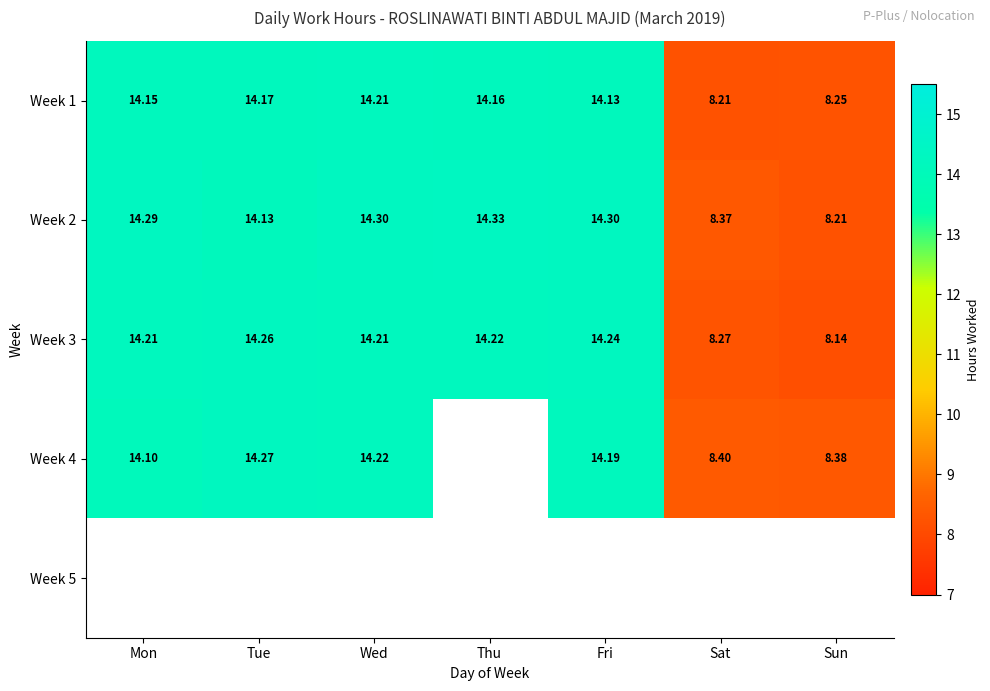

Where is Week 3 nearest to the value 11?

Sat